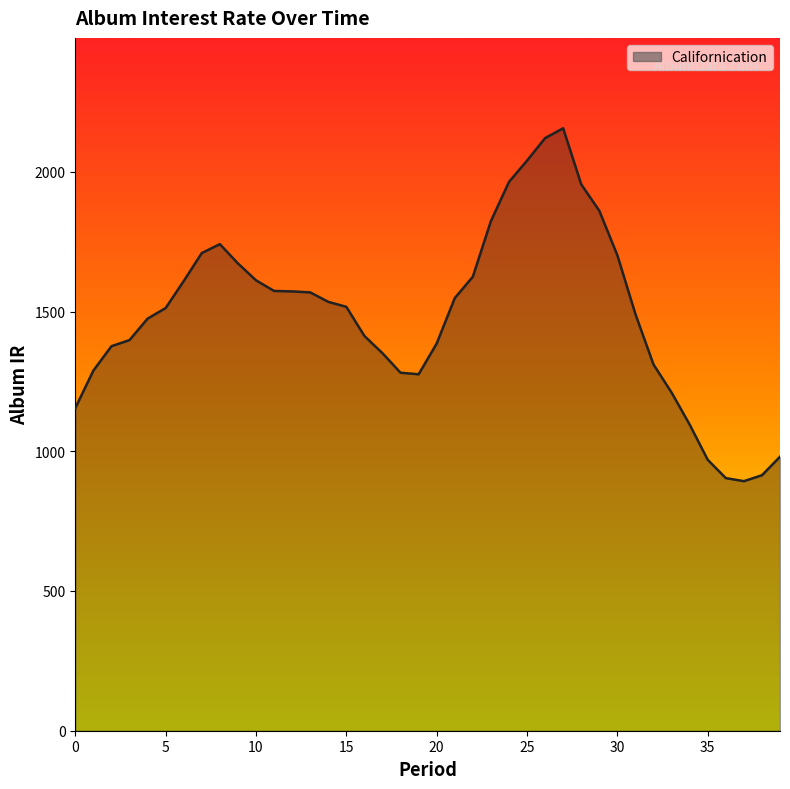

What is the minimum value shown in the chart?

892.9